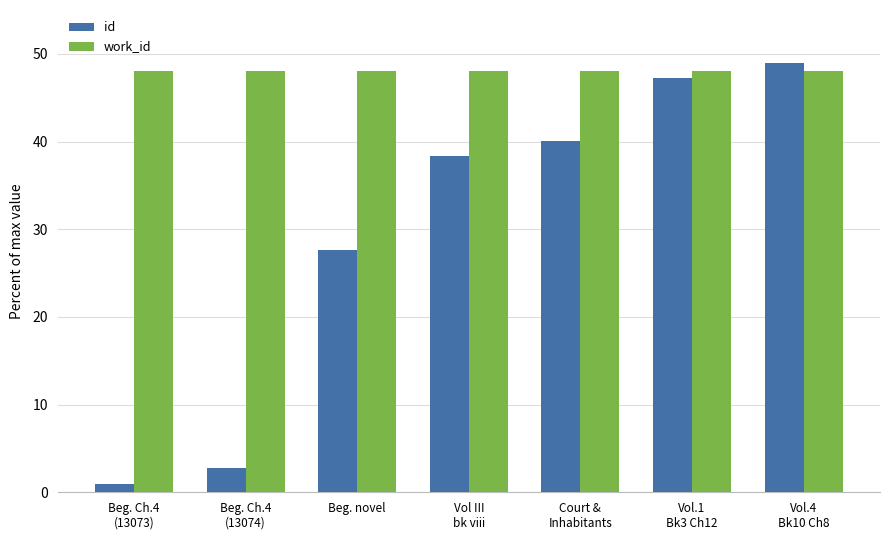

What is the sum of all id values?

206.1